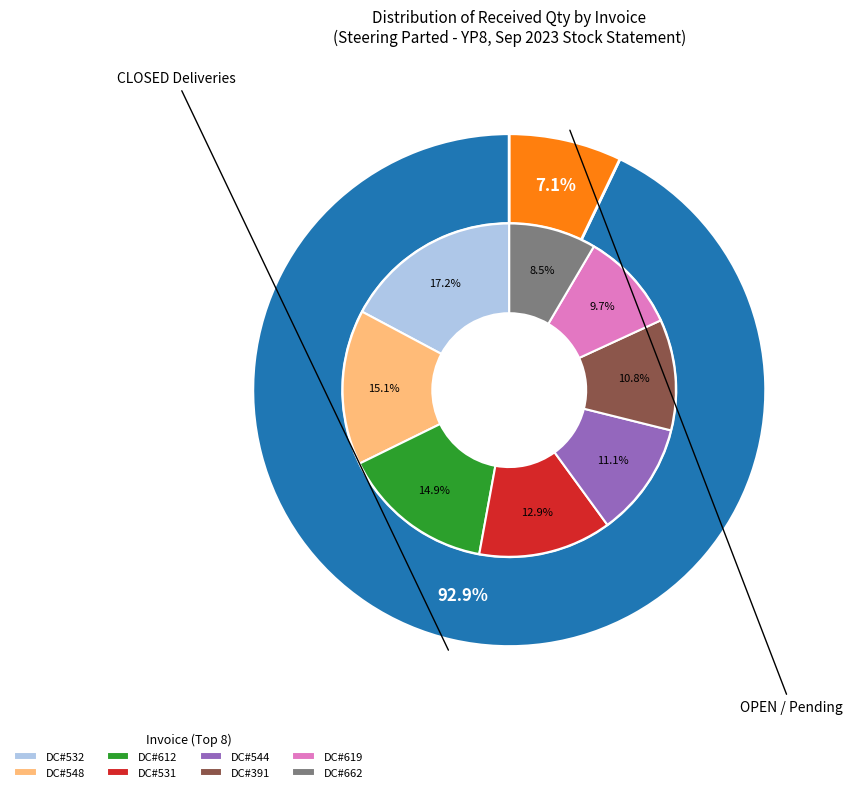

Does DC#666 represent more than half of the total?

No